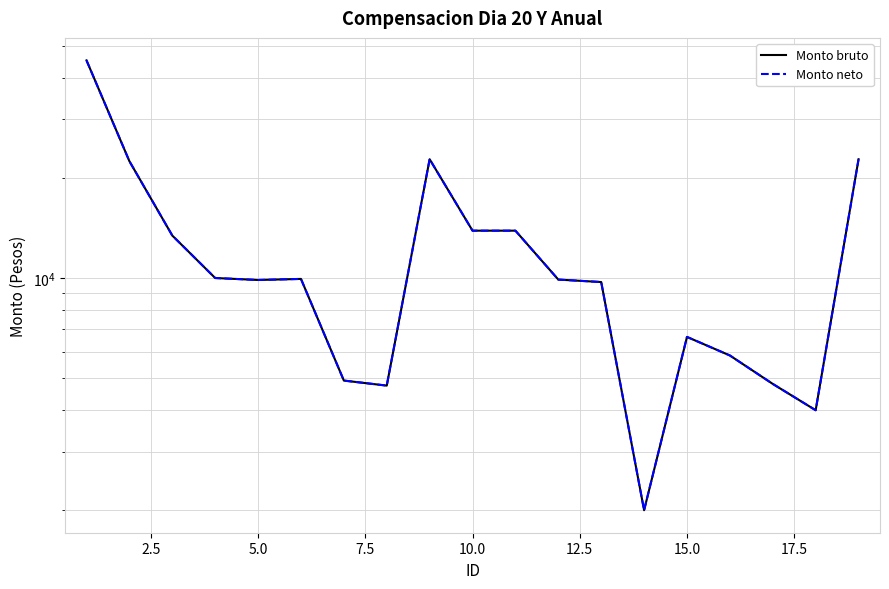

How many values in the Monto neto series are below 9891?

9